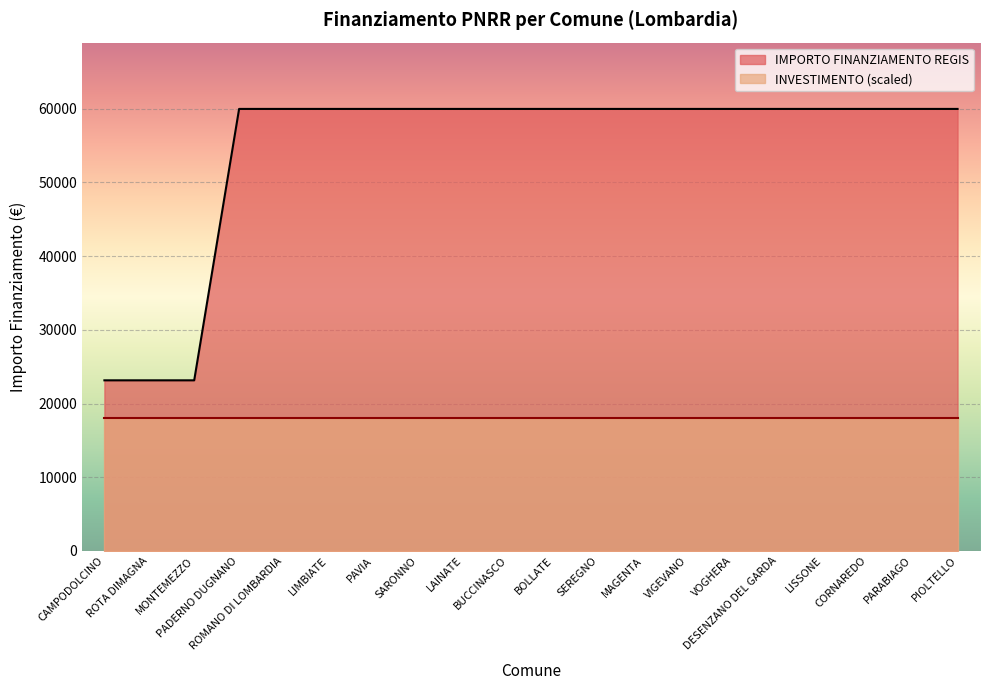

Which has a higher value, BUCCINASCO or LISSONE?

BUCCINASCO